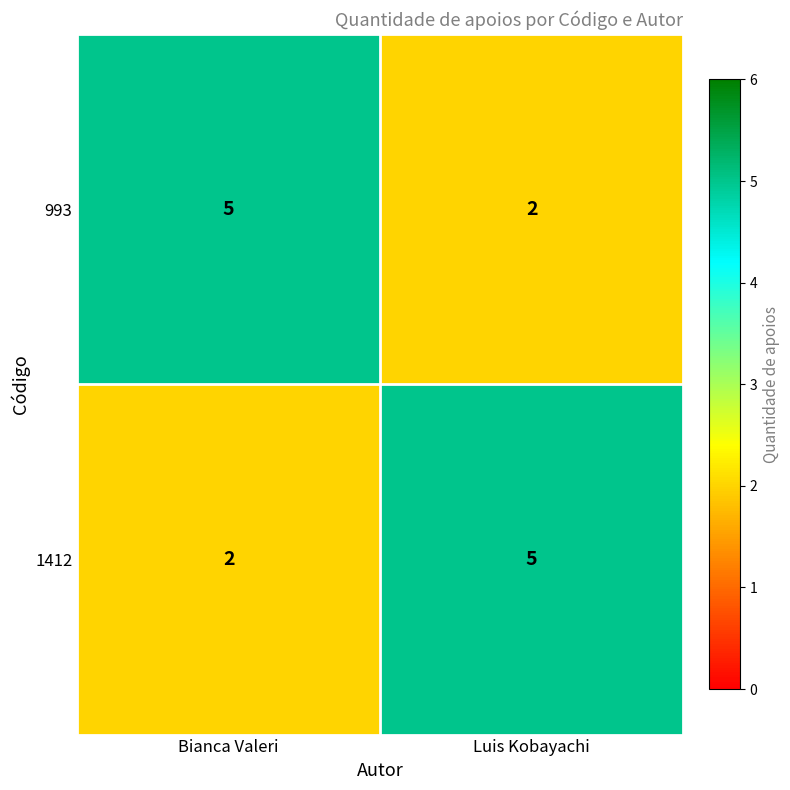

How many series are shown in this chart?

2